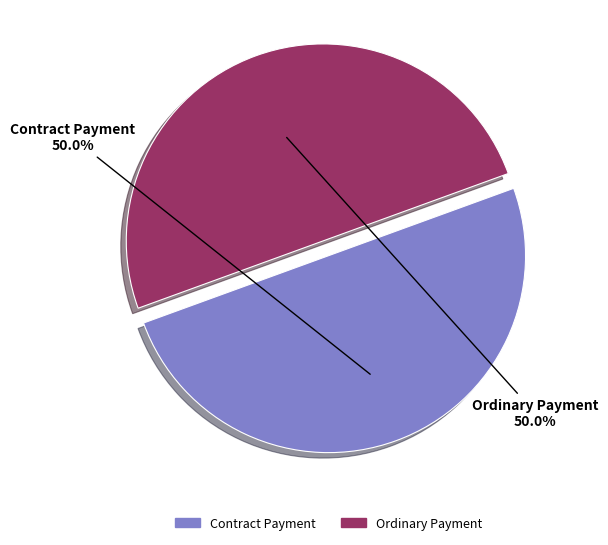

True or false: Ordinary Payment accounts for 99% of the total.

False